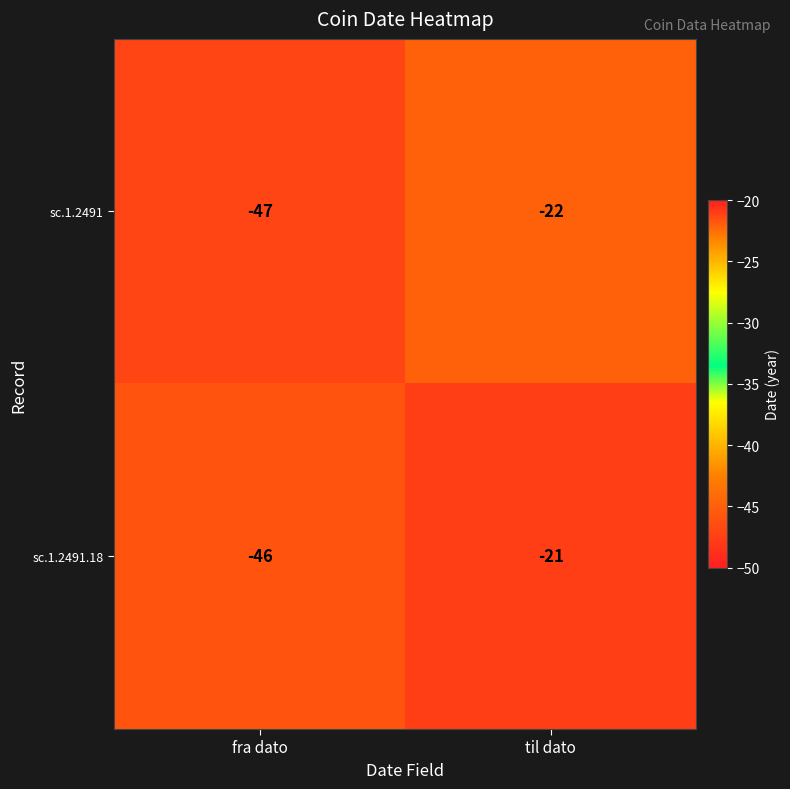

What is the highest value of the sc.1.2491 series?

-22